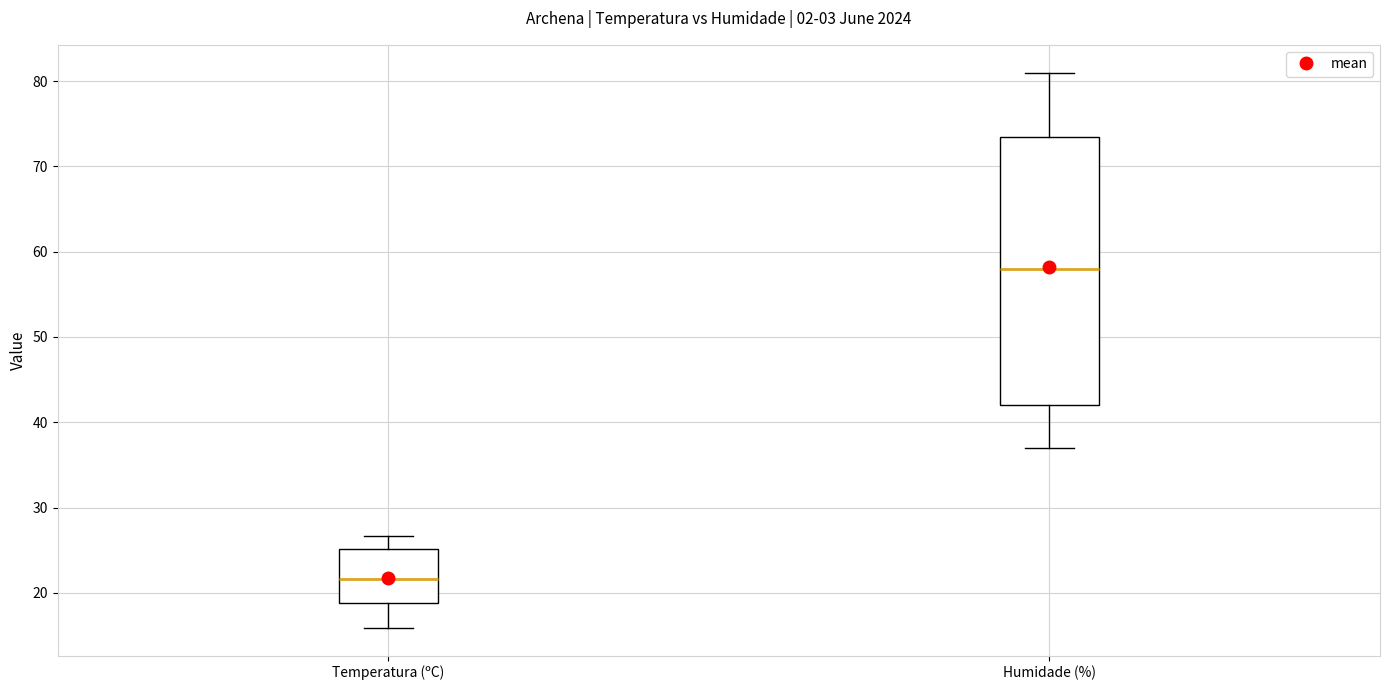

Which box has the highest median line?

Humidade (%)